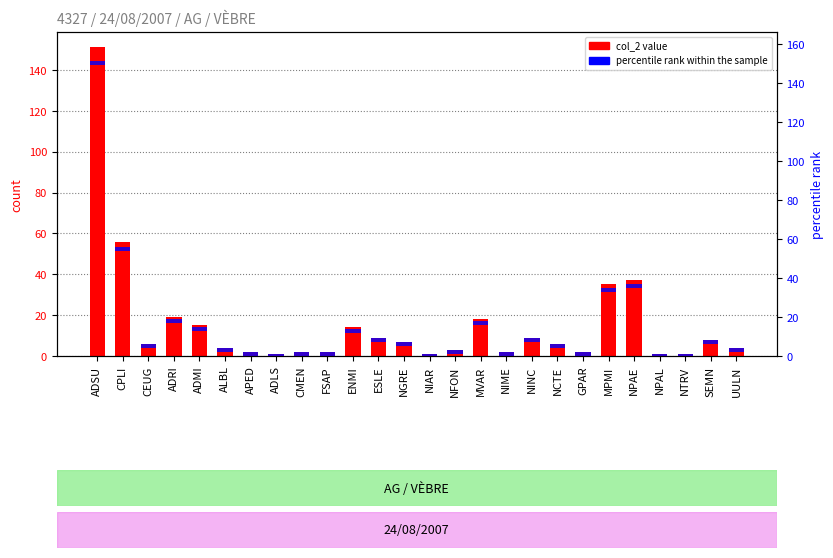

At which category is the sum across all series the highest?

ADSU